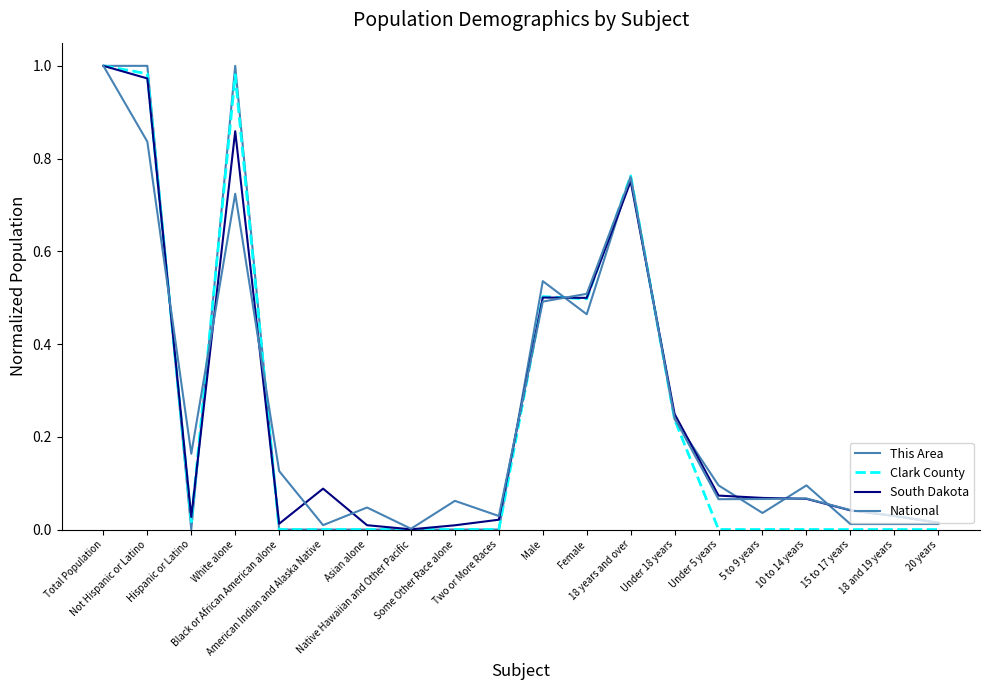

Reading left to right, what are all the values shown in this chart?

This Area: 1.0	1.0	0.0	1.0	0.0	0.0	0.0	0.0	0.0	0.0	0.5	0.5	0.8	0.2	0.1	0.0	0.1	0.0	0.0	0.0
Clark County: 1.0	1.0	0.0	1.0	0.0	0.0	0.0	0.0	0.0	0.0	0.5	0.5	0.8	0.2	0.0	0.0	0.0	0.0	0.0	0.0
South Dakota: 1.0	1.0	0.0	0.9	0.0	0.1	0.0	0.0	0.0	0.0	0.5	0.5	0.8	0.2	0.1	0.1	0.1	0.0	0.0	0.0
National: 1.0	0.8	0.2	0.7	0.1	0.0	0.0	0.0	0.1	0.0	0.5	0.5	0.8	0.2	0.1	0.1	0.1	0.0	0.0	0.0